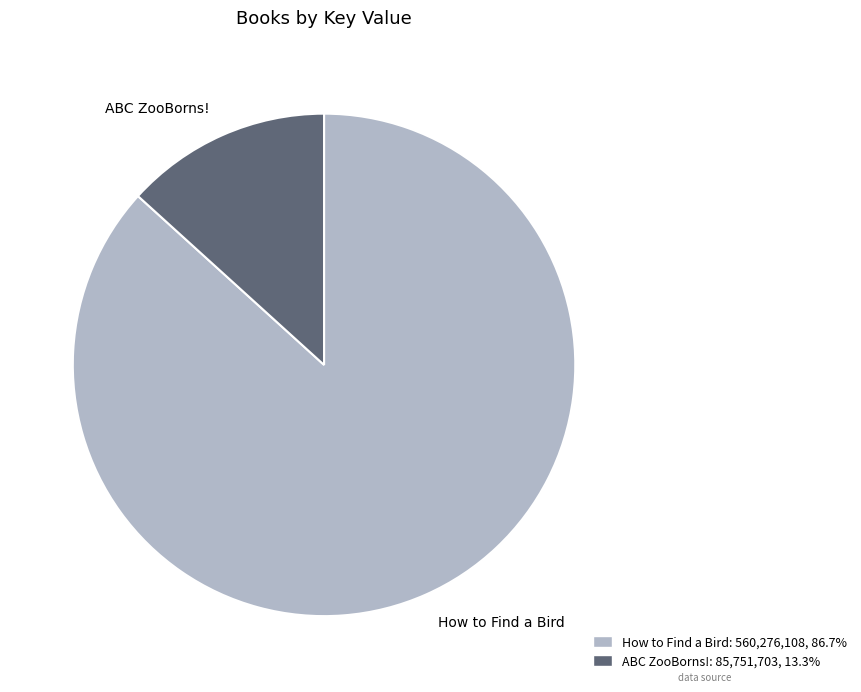

Between ABC ZooBorns! and How to Find a Bird, which is larger?

How to Find a Bird